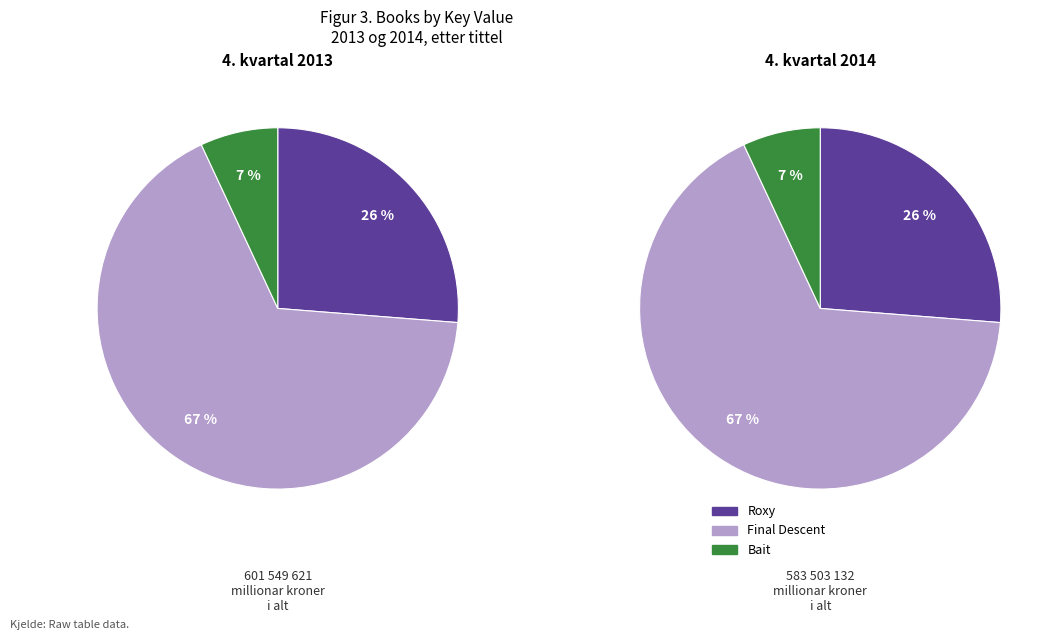

Between Roxy and Bait, which is larger?

Roxy